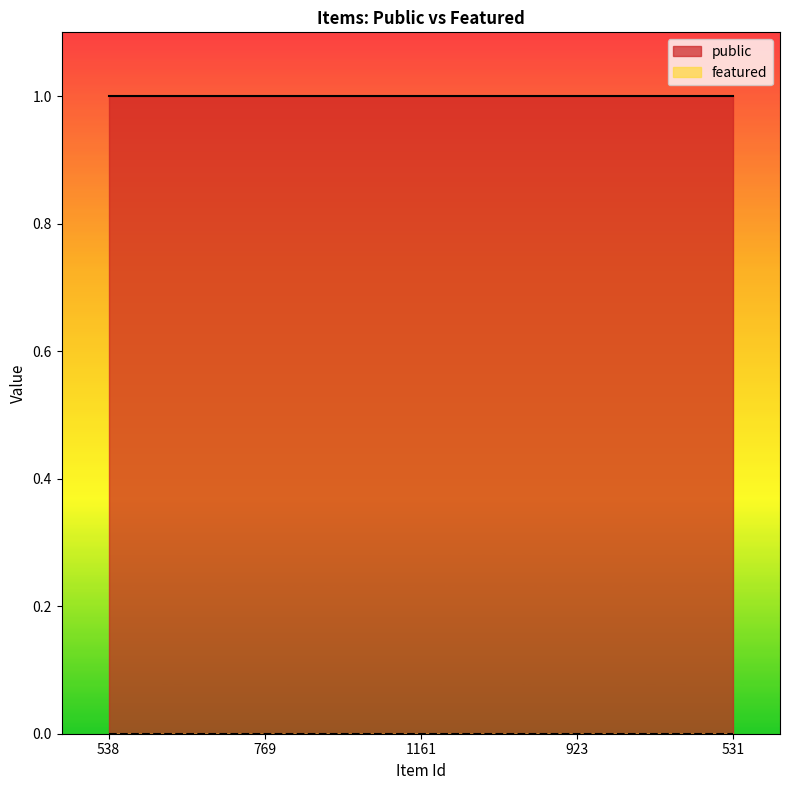

What is the sum of the public values at 538 and 1161?

2